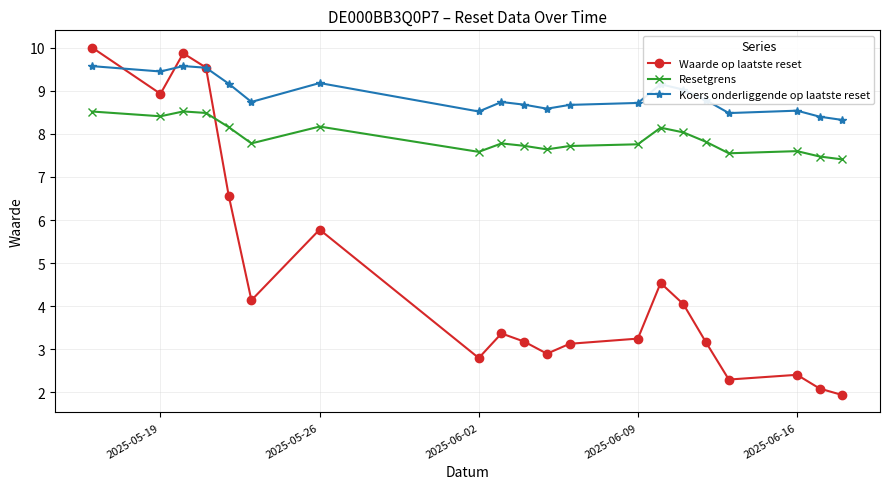

True or false: Resetgrens has more than 0 interior local peaks.

True